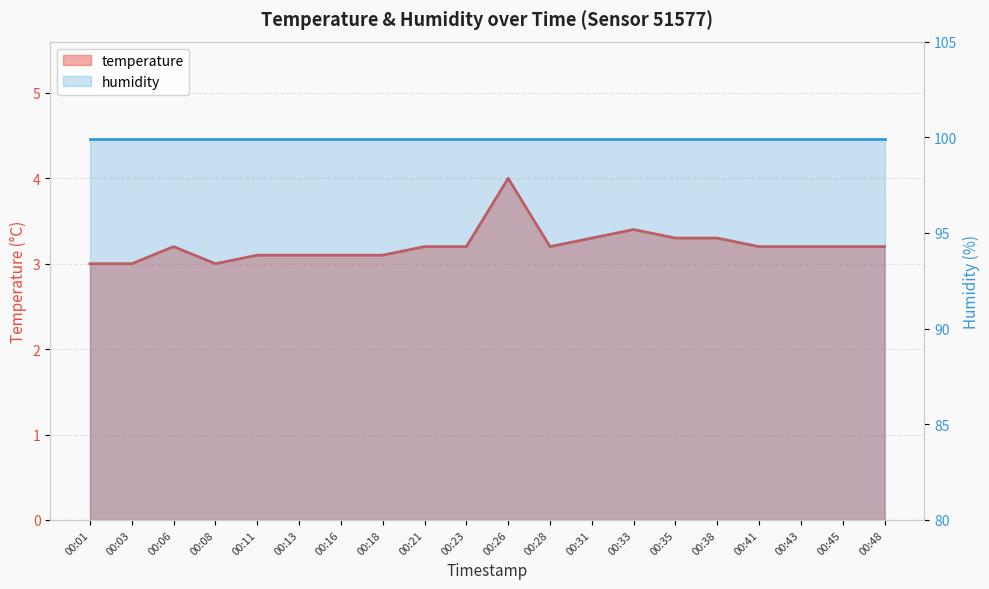

Reading left to right, transcribe all the data shown in this chart.

3.0	3.0	3.2	3.0	3.1	3.1	3.1	3.1	3.2	3.2	4.0	3.2	3.3	3.4	3.3	3.3	3.2	3.2	3.2	3.2